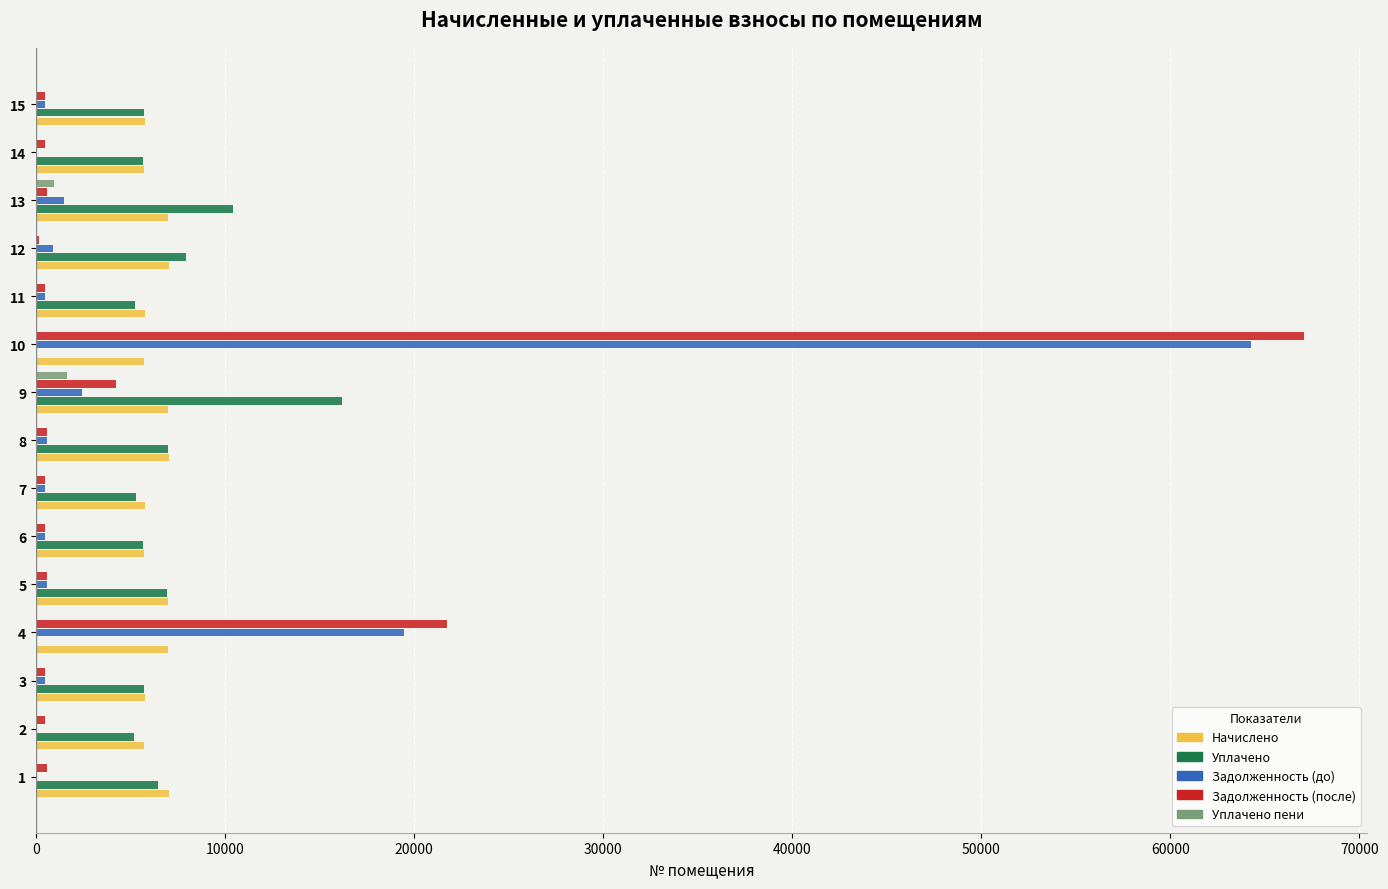

At which category is the sum across all series the highest?

10